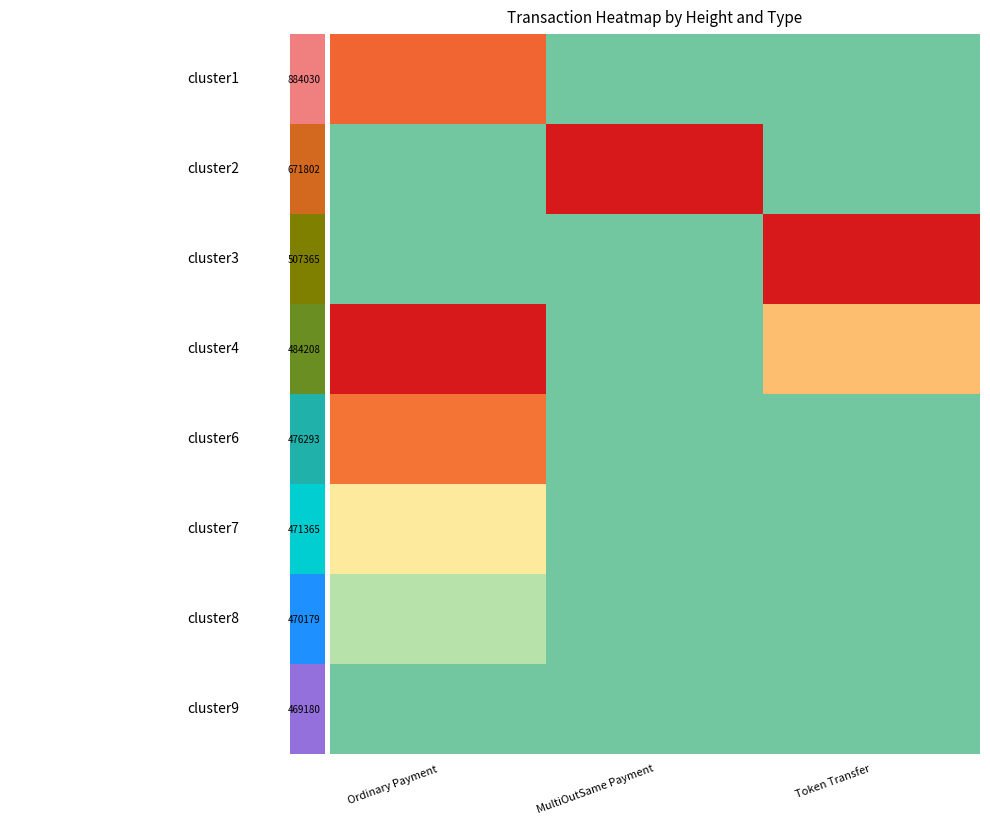

Between MultiOutSame Payment and Ordinary Payment, which is larger?

Ordinary Payment